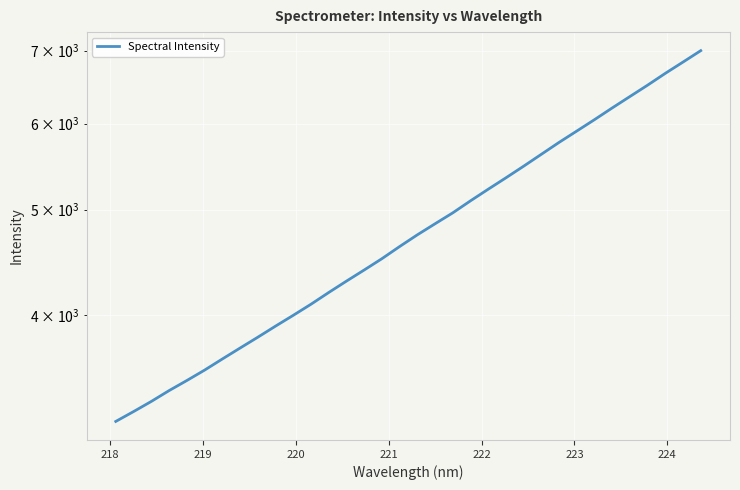

What is the difference between the maximum and minimum values?

3809.6